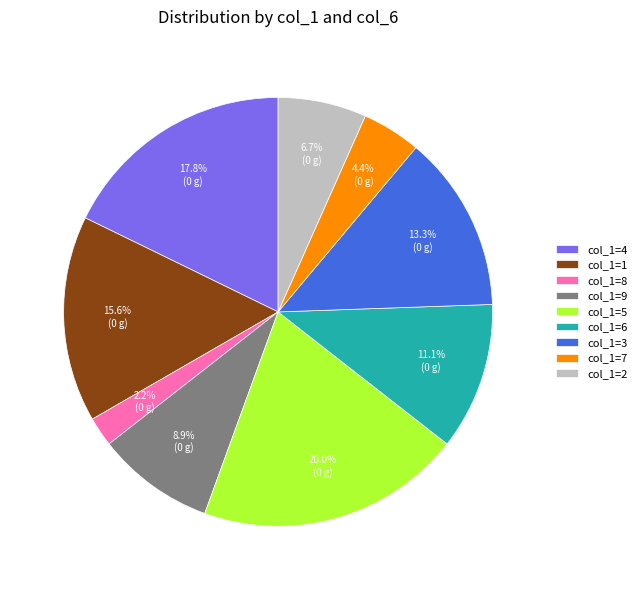

Does col_1=9 represent more than half of the total?

No